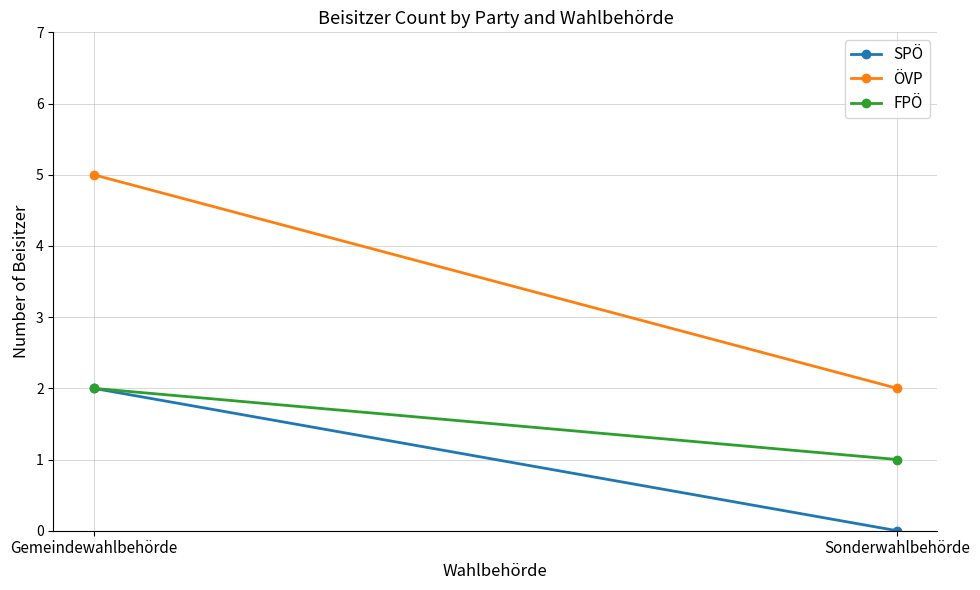

What position from the left is Gemeindewahlbehörde?

1